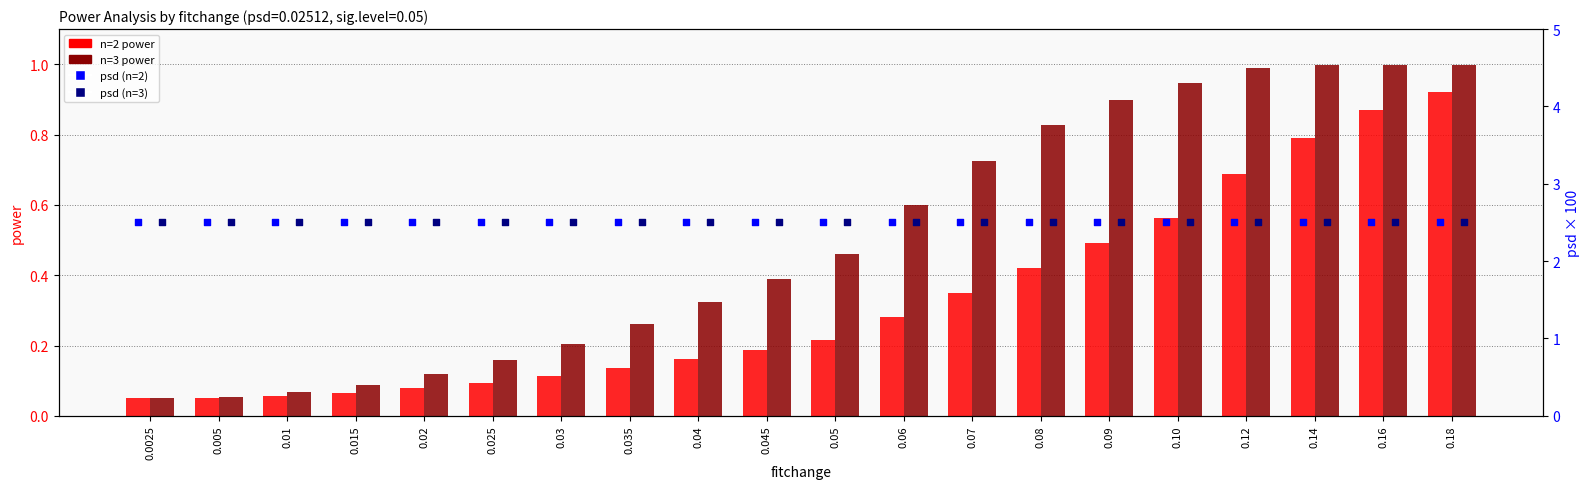

What are all the series names shown in the legend?

n=2, n=3, psd (n=2), psd (n=3)